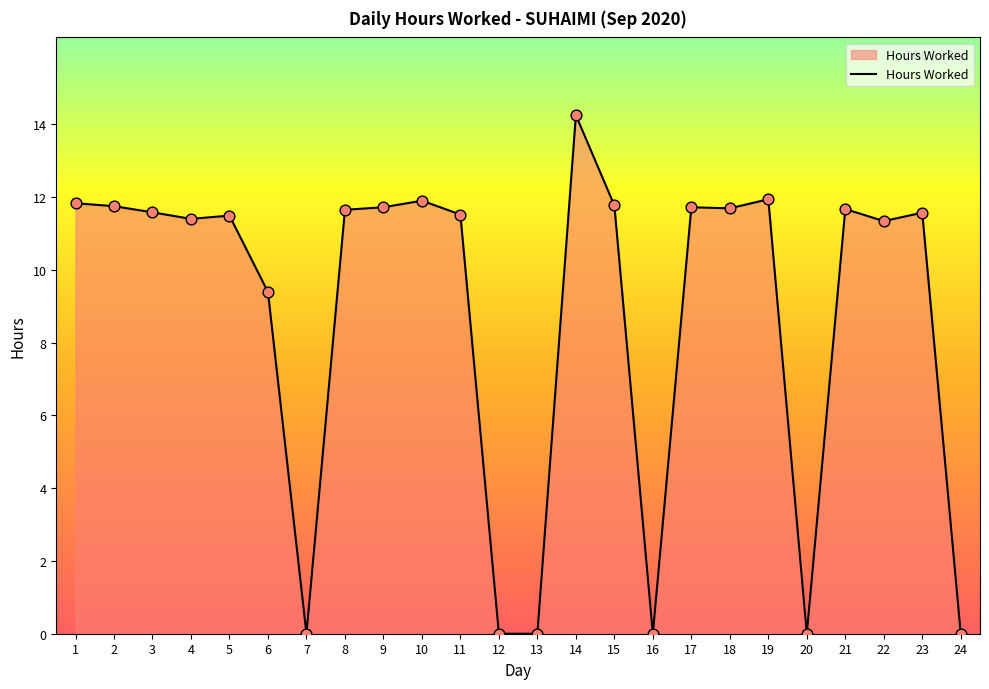

What is the ratio of the value at 22 to the value at 21?

1.0